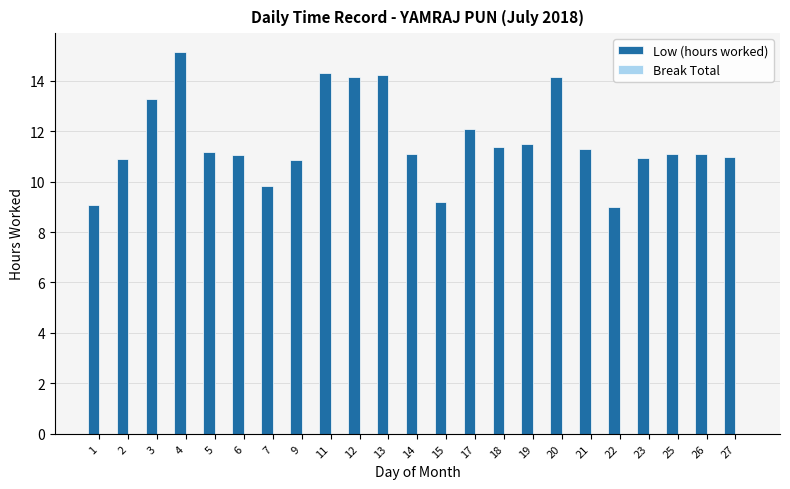

What is the approximate value at 21?

11.3